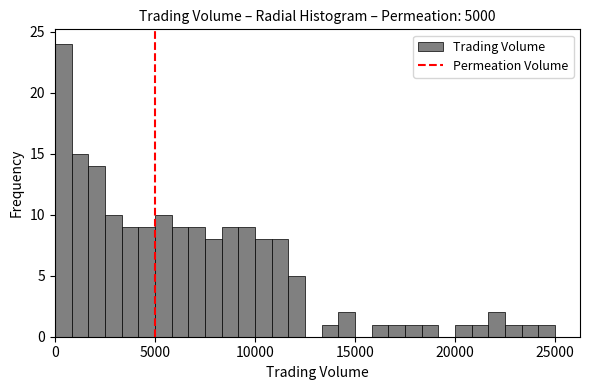

Around what value on the x-axis is the tallest bar? Give the approximate position of its centre, as read against the axis.

500